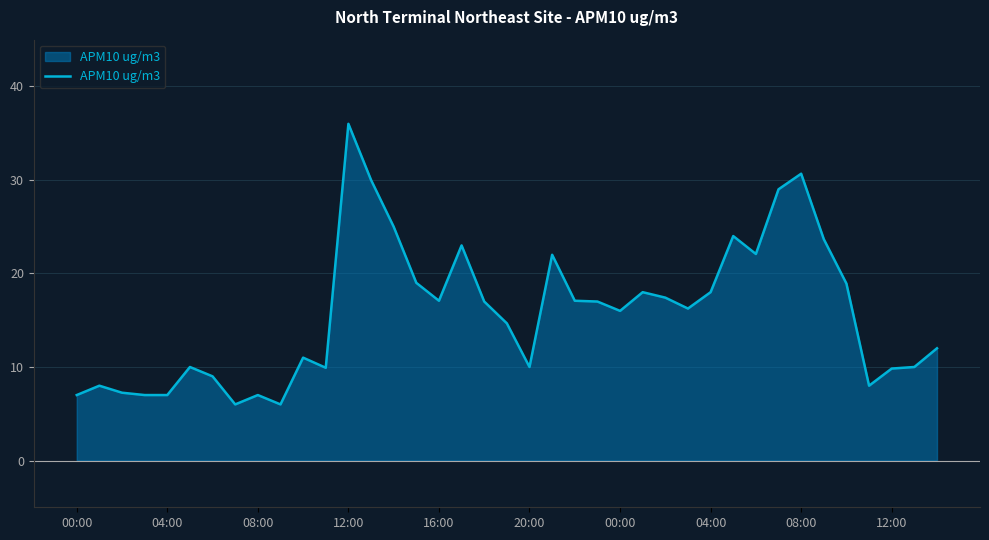

What is the smallest value displayed?

6.0